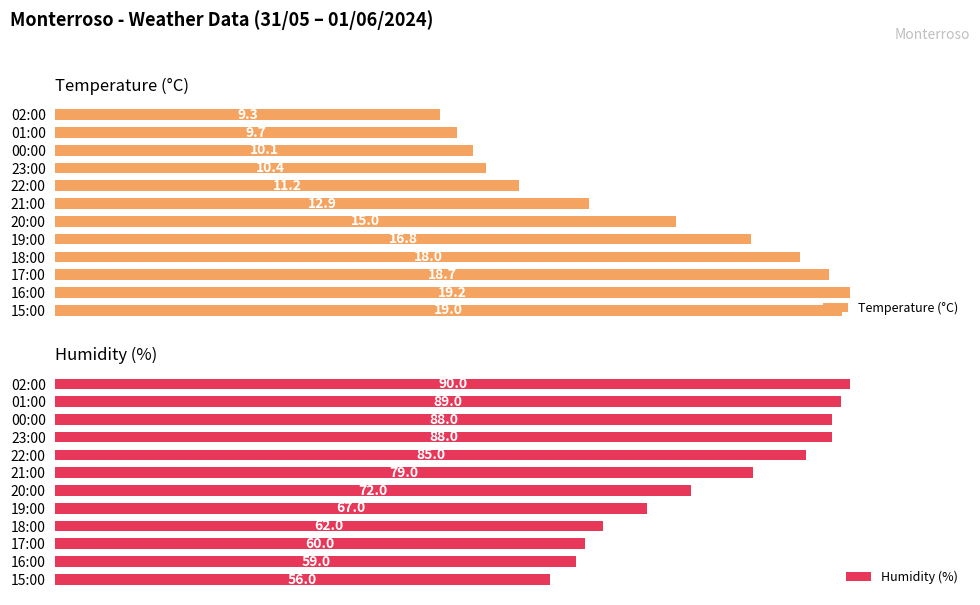

Count the number of data series in this chart.

2